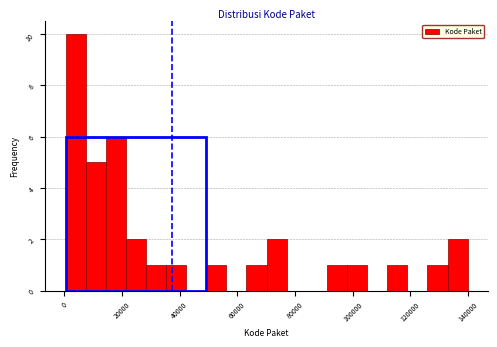

Read against the x-axis, roughly where is the centre of the tallest bar?

4000